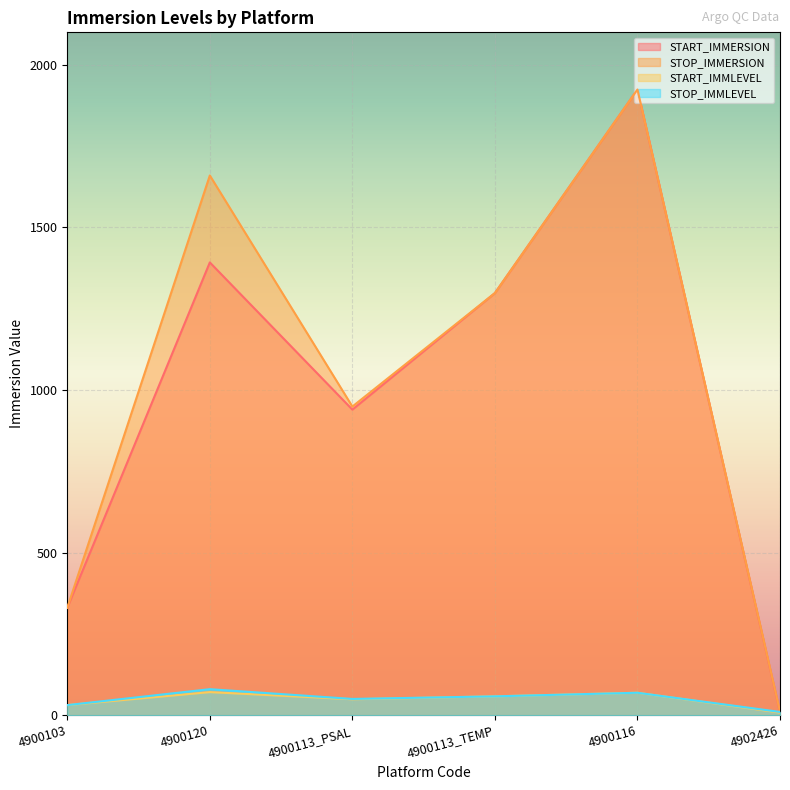

What are all the series names shown in the legend?

START_IMMERSION, STOP_IMMERSION, START_IMMLEVEL, STOP_IMMLEVEL